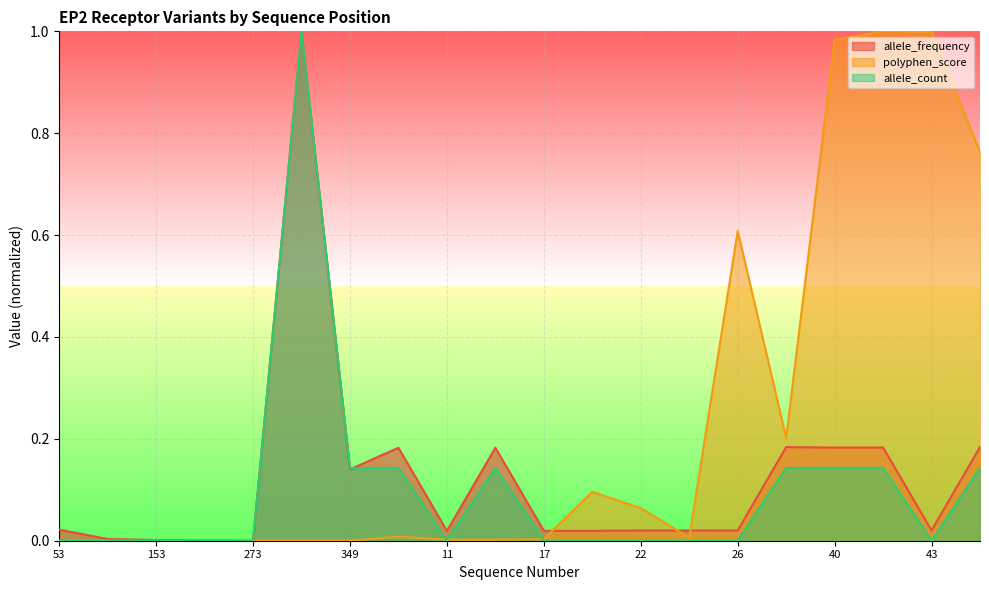

How many values in allele_count are above zero?

8